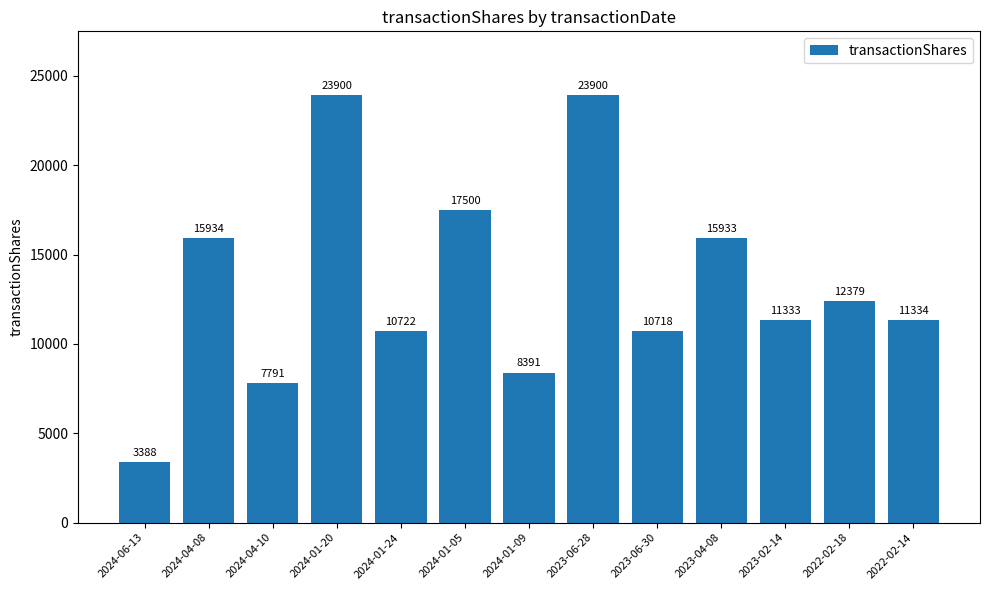

What is the value of the 11th bar from the left?

11333